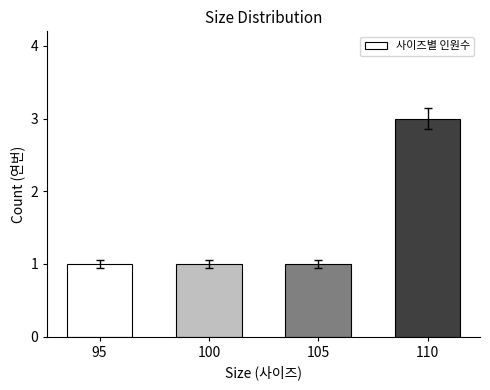

What is the change in value from 100 to 110?

+2